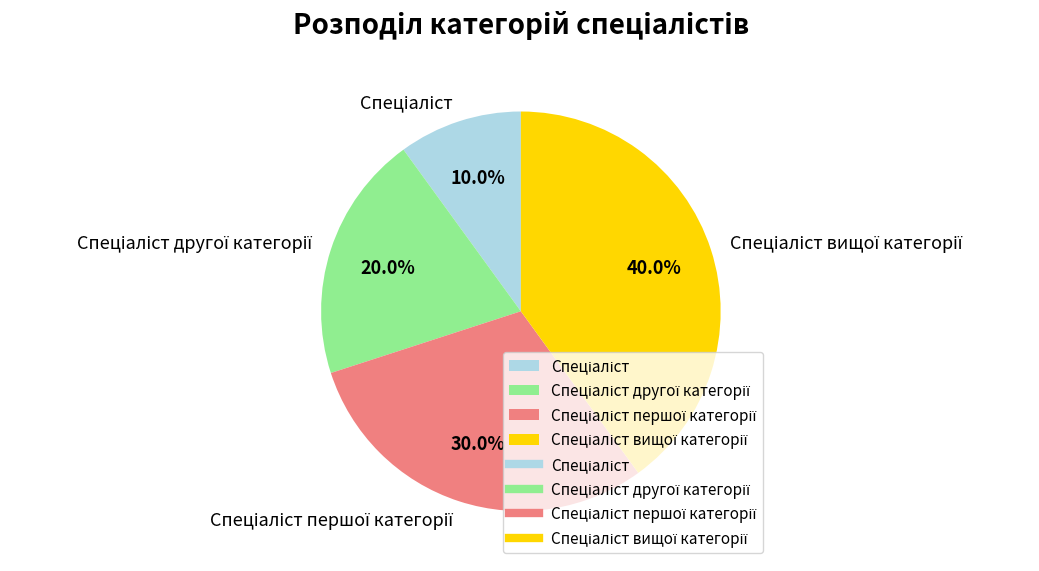

How many slices are in this pie chart?

4